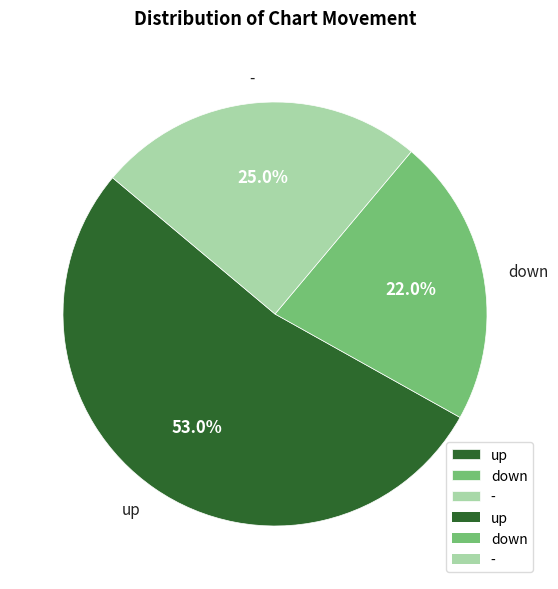

Between up and down, which is larger?

up